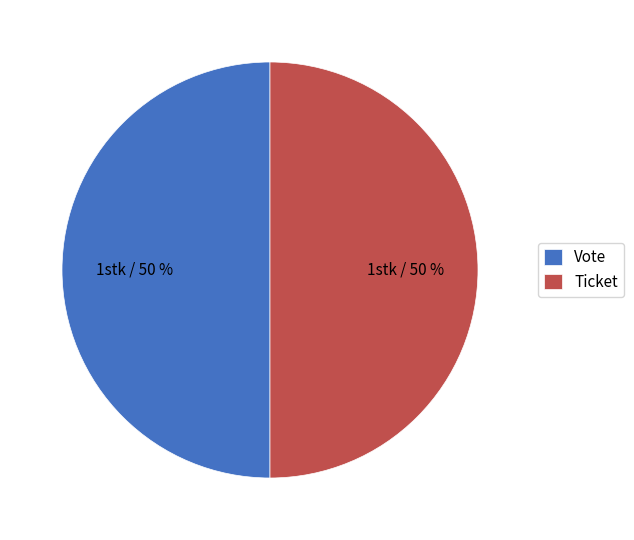

To the nearest percent, what percentage of the pie is Vote?

50%